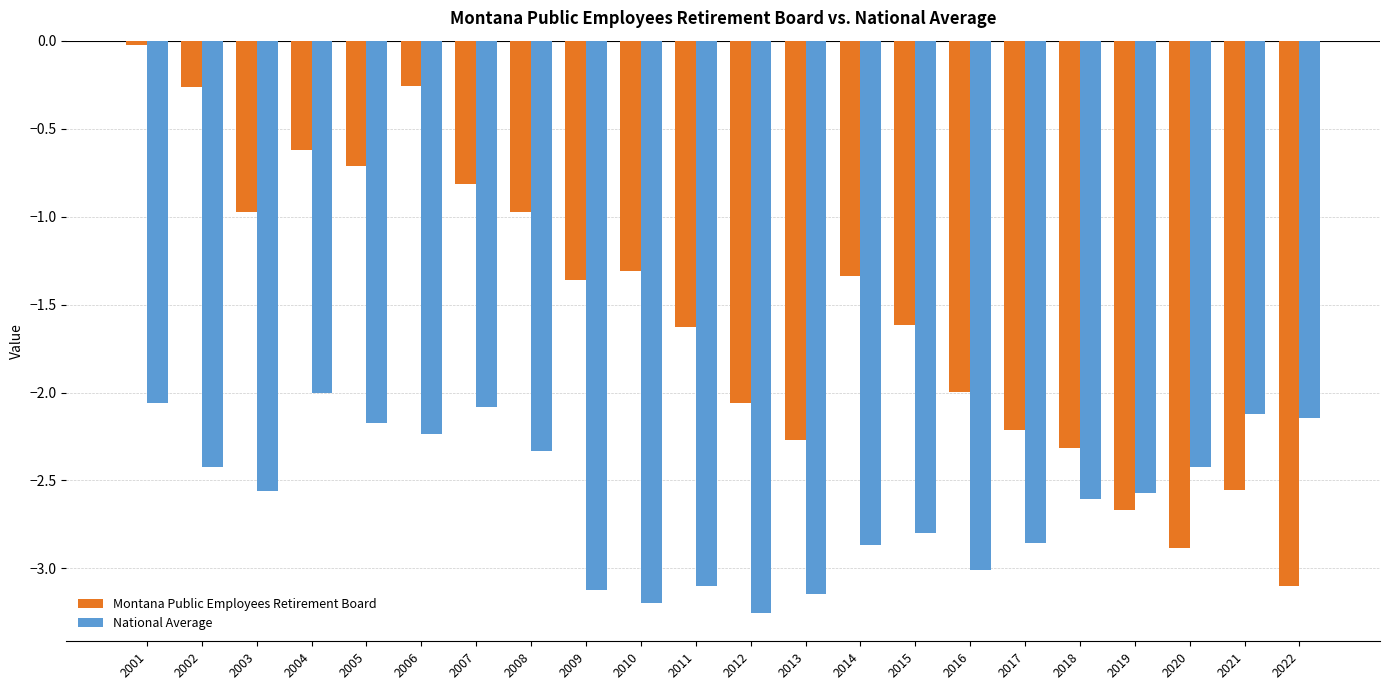

True or false: National Average has a value of -4.1 at 2008.

False